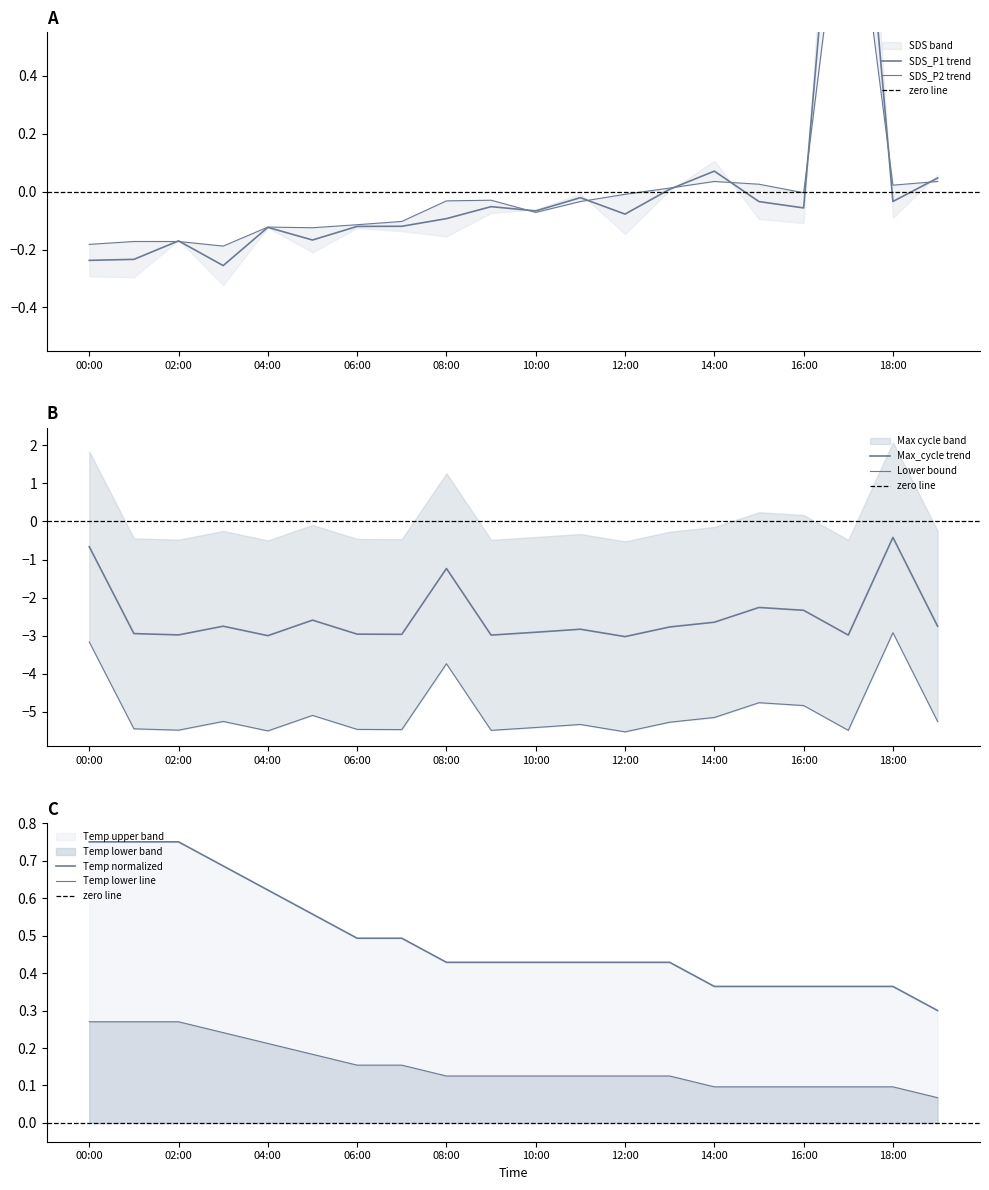

Which series has the largest range (max minus min)?

Max_cycle